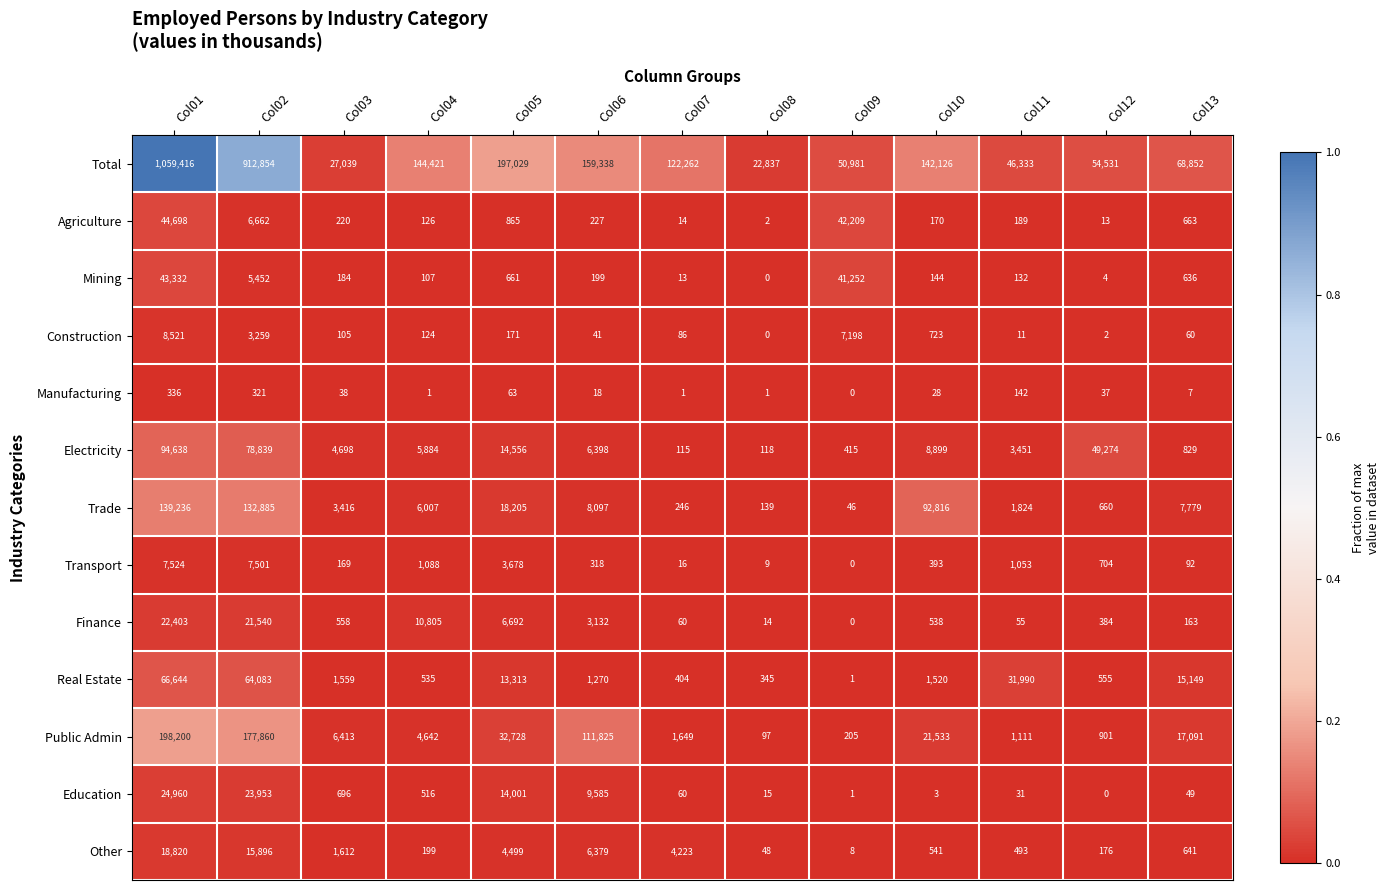

Rank the categories by Mining value from highest to lowest.

Col01, Col09, Col02, Col05, Col13, Col06, Col03, Col10, Col11, Col04, Col07, Col12, Col08